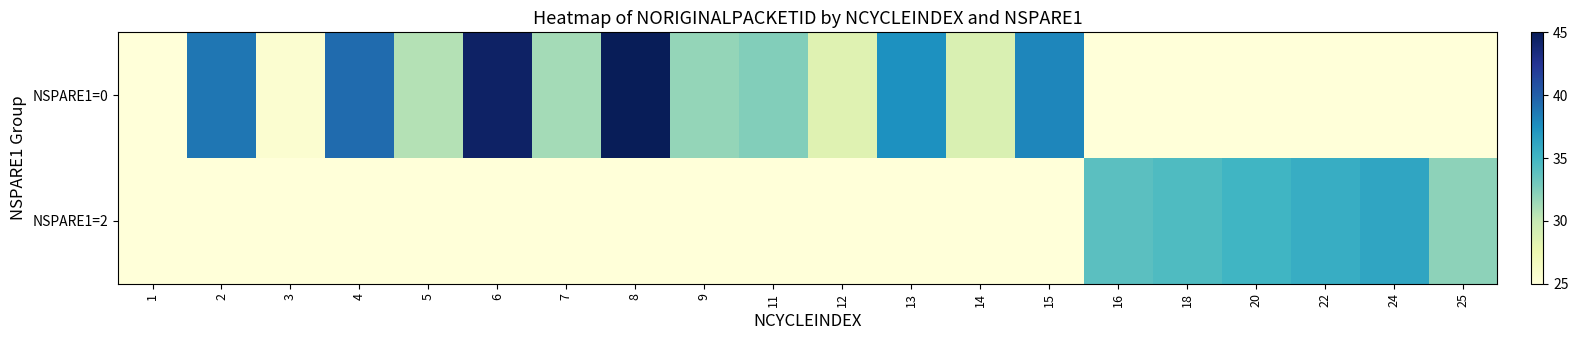

What is the difference between the highest and lowest values at 15?

13.0